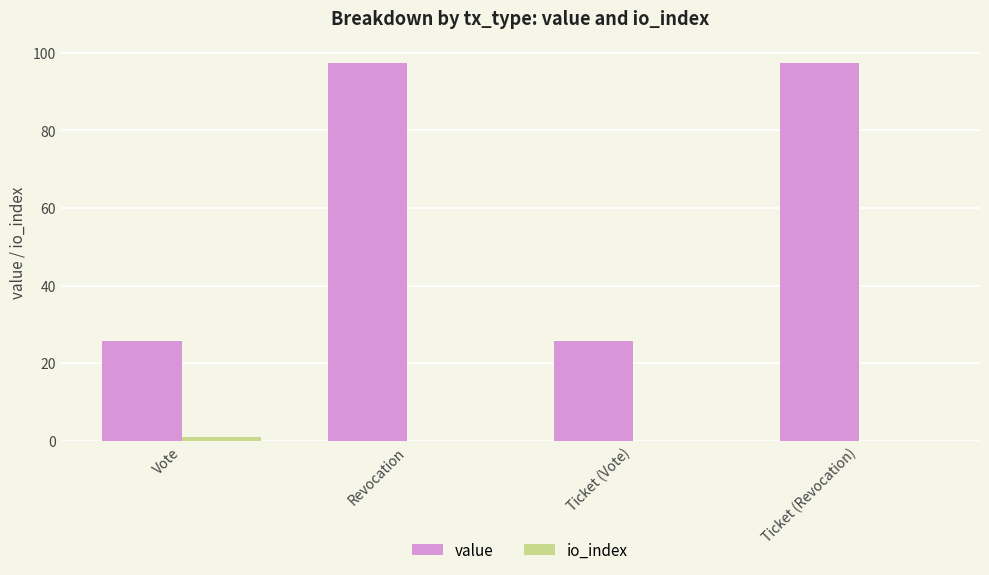

What is the difference between the value values at Ticket (Vote) and Revocation?

71.9